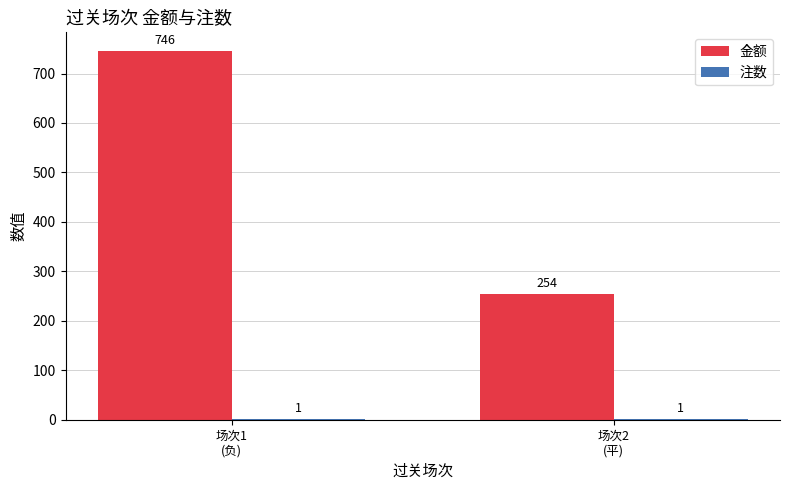

Which series has the largest total across all categories?

金额